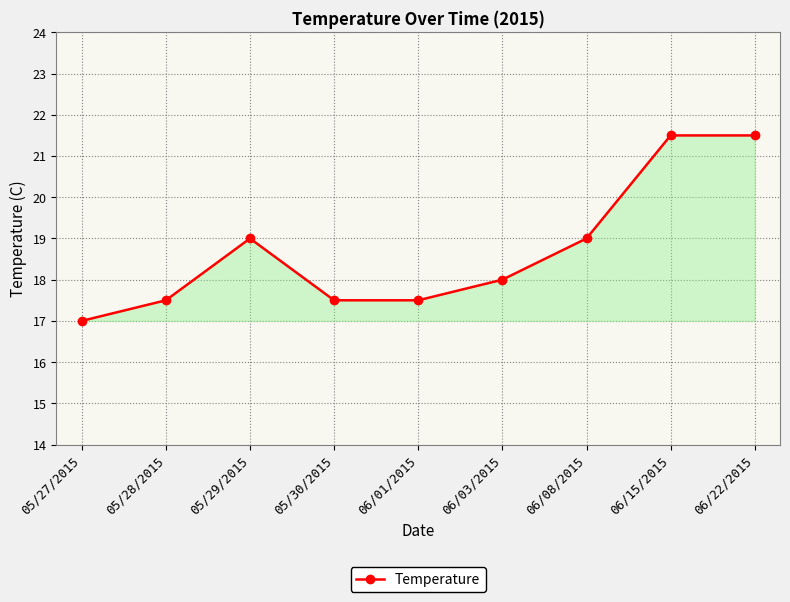

Which category has the lowest value across all series?

05/27/2015